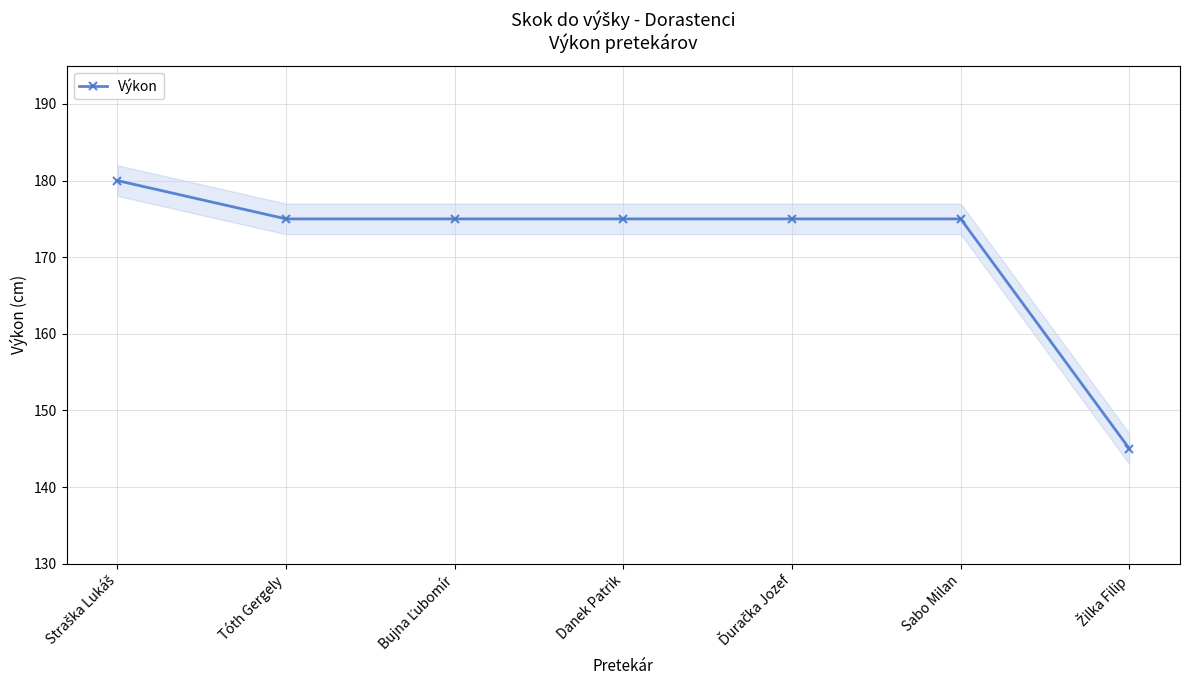

Reading right to left, extract all data points from this chart.

Žilka Filip=145	Sabo Milan=175	Ďuračka Jozef=175	Danek Patrik=175	Bujna Ľubomír=175	Tóth Gergely=175	Straška Lukáš=180